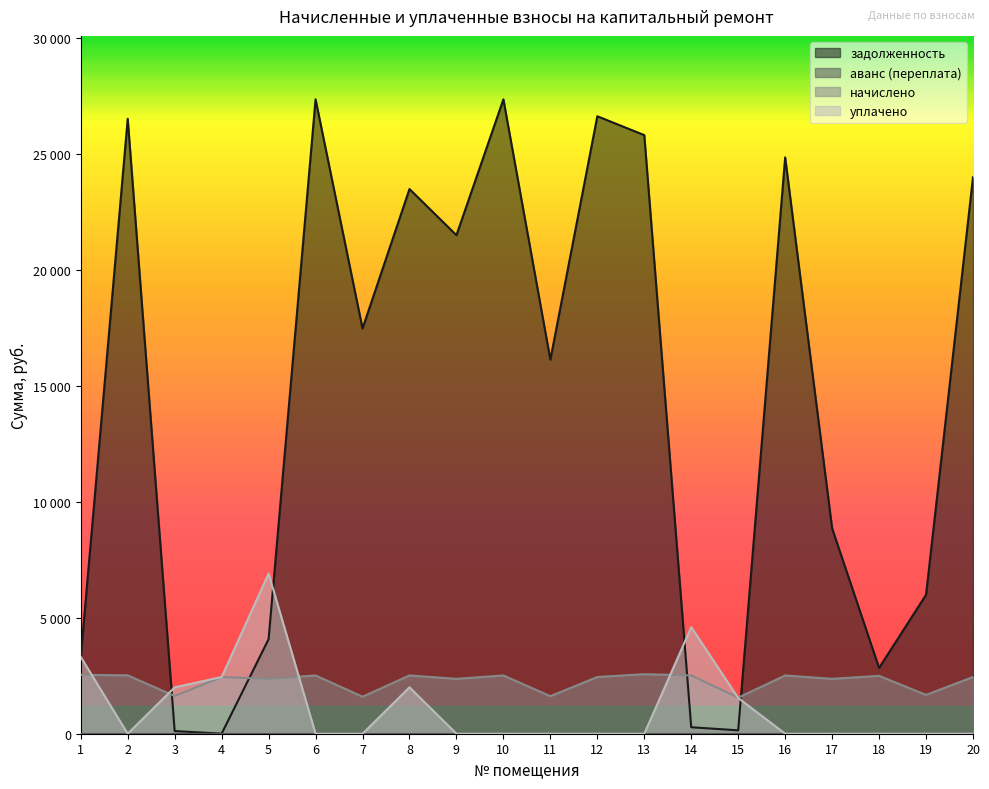

Reading left to right, transcribe all the data shown in this chart.

задолженность: 3308.0	26500.9	115.0	1.8	4075.6	27340.2	17462.6	23474.2	21485.6	27340.2	16119.2	26611.1	25797.8	279.2	146.1	24838.2	8848.6	2836.0	5986.8	23983.1
начислено: 2538.9	2516.6	1623.8	2444.0	2365.9	2511.0	1595.9	2511.0	2365.9	2511.0	1618.2	2444.0	2566.8	2511.0	1556.8	2511.0	2365.9	2494.3	1674.0	2444.0
уплачено: 3308.0	0.0	2000.0	2443.0	6902.0	0.0	0.0	2000.0	0.0	0.0	0.0	0.0	0.0	4591.0	1541.0	0.0	0.0	0.0	0.0	0.0